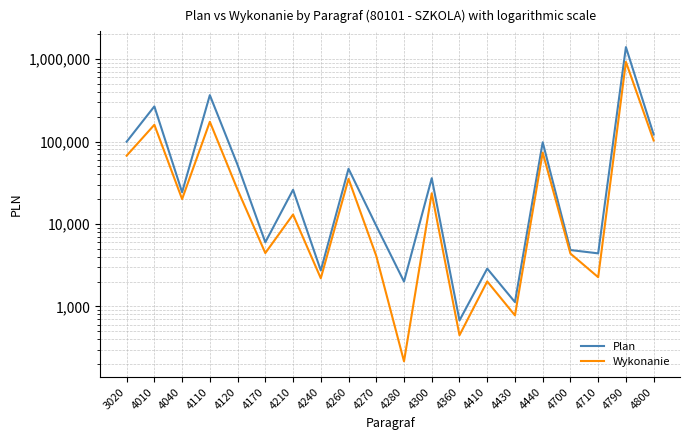

What is the average value of the Plan series?

128260.1